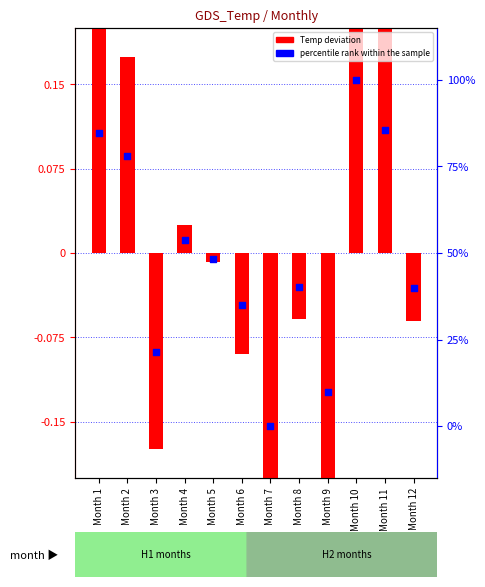

At how many categories does at least one series exceed 96?

1